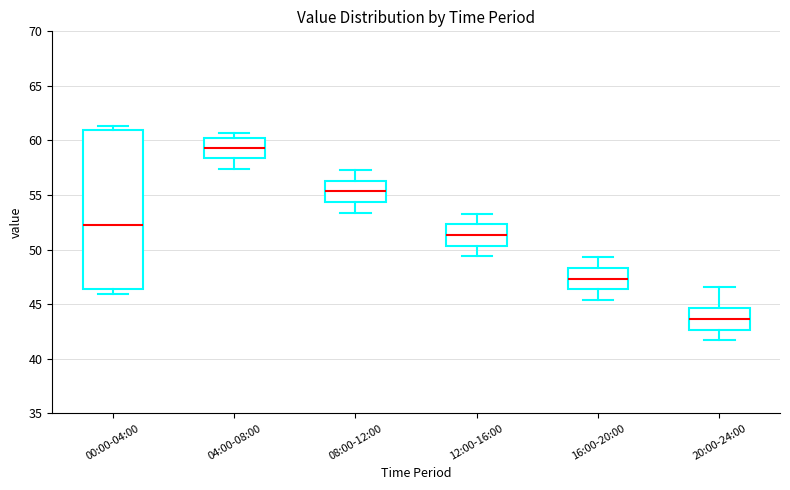

Reading left to right, transcribe this box plot: for each box, give where its median line is, the range the box spans, and where its two whiskers end, as read against the y-axis. The values are not printed on the chart, so give them approximately, as read against the axis.

00:00-04:00: median 52.5, box 46.5 to 61.0, whiskers 46.0 to 61.5
04:00-08:00: median 59.5, box 58.5 to 60.0, whiskers 57.5 to 60.5
08:00-12:00: median 55.5, box 54.5 to 56.5, whiskers 53.5 to 57.5
12:00-16:00: median 51.5, box 50.5 to 52.5, whiskers 49.5 to 53.5
16:00-20:00: median 47.5, box 46.5 to 48.5, whiskers 45.5 to 49.5
20:00-24:00: median 43.5, box 42.5 to 44.5, whiskers 41.5 to 46.5